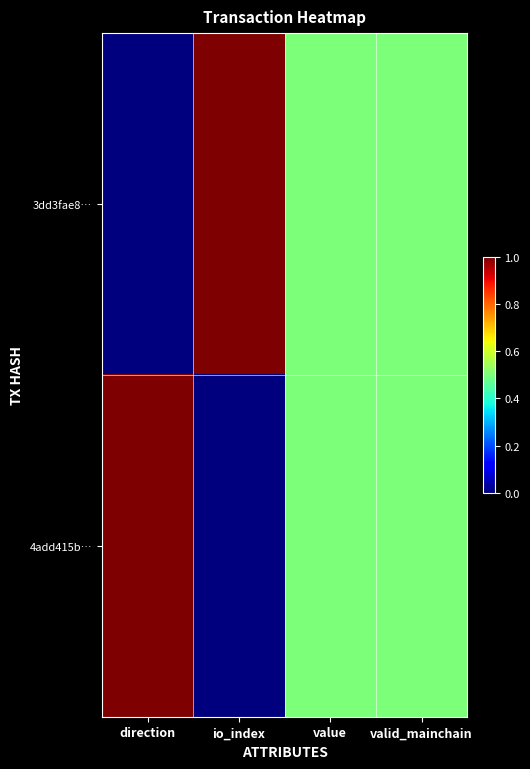

Which series has the largest range (max minus min)?

3dd3fae8…